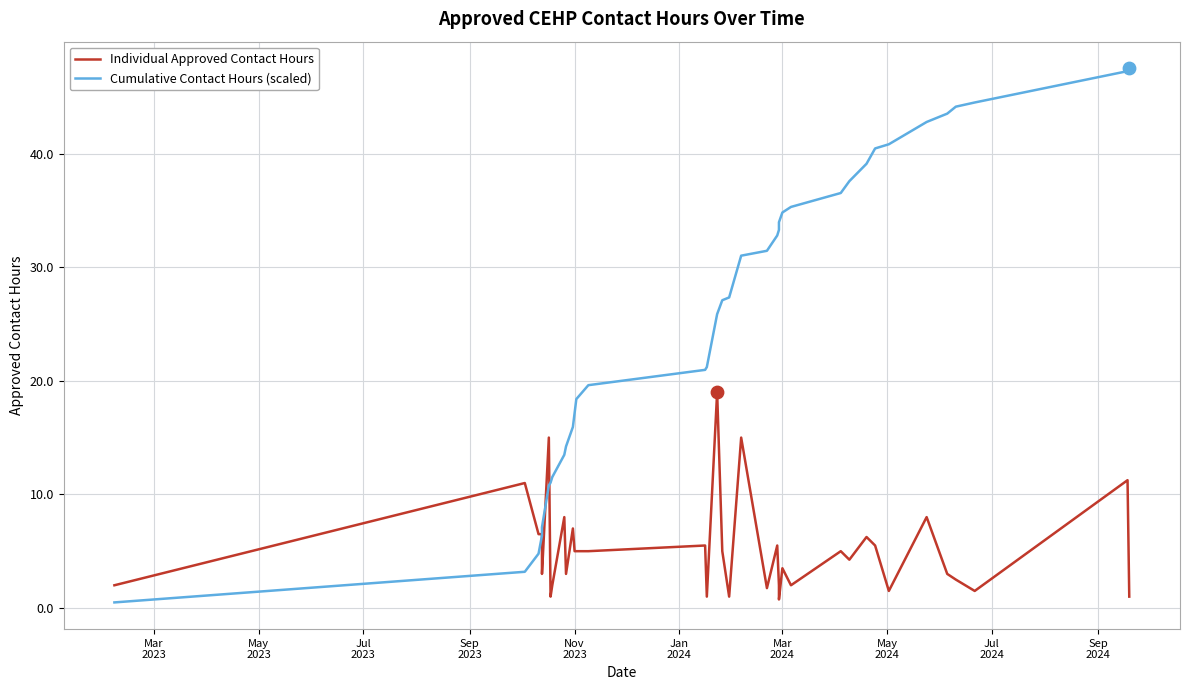

Which series reaches the minimum Y coordinate?

Cumulative Contact Hours (scaled)